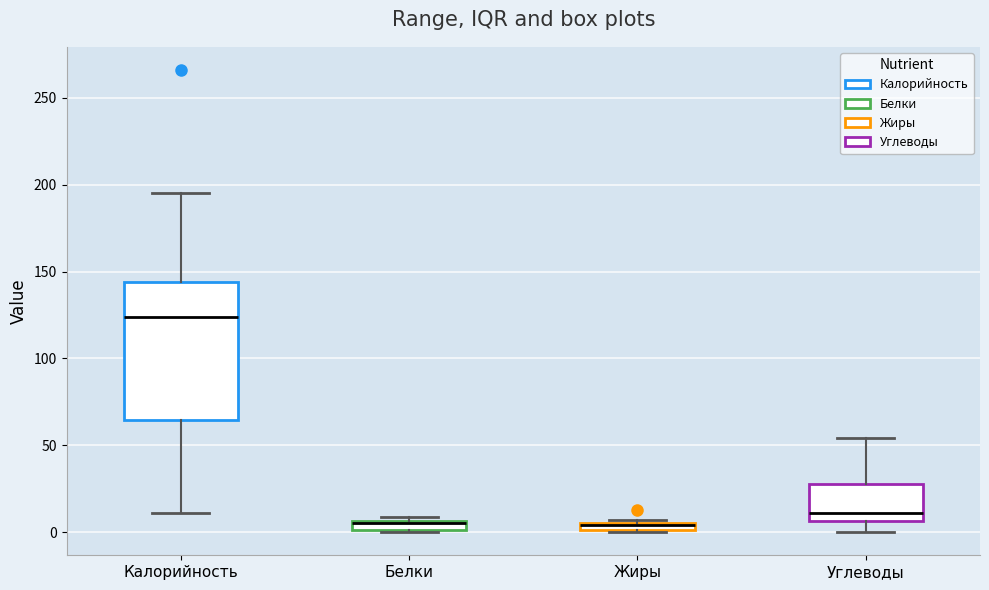

Comparing the boxes themselves (not the whiskers), which one is the tallest?

Калорийность